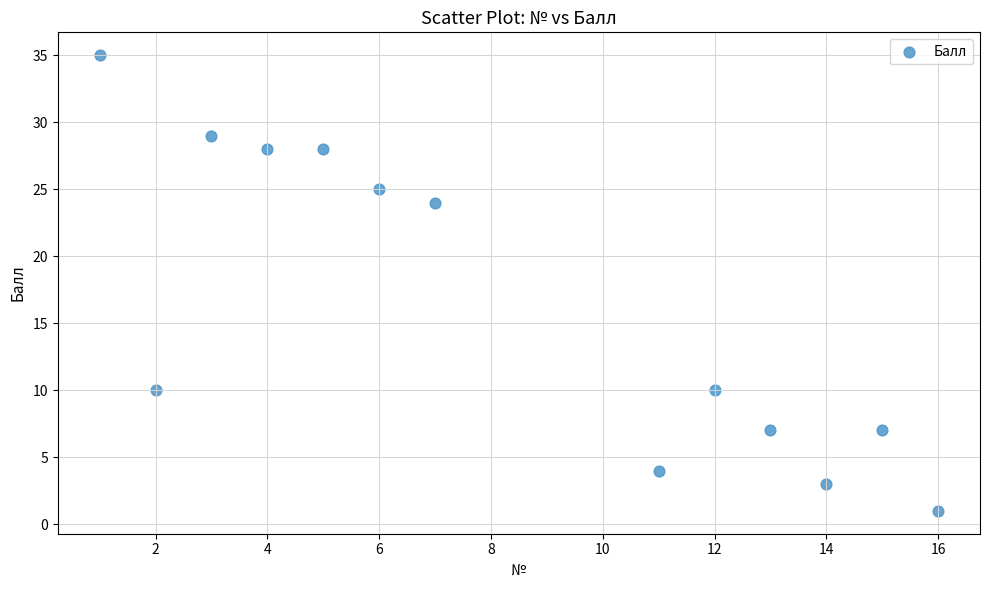

What Y value in the scatter plot is closest to 18?

24